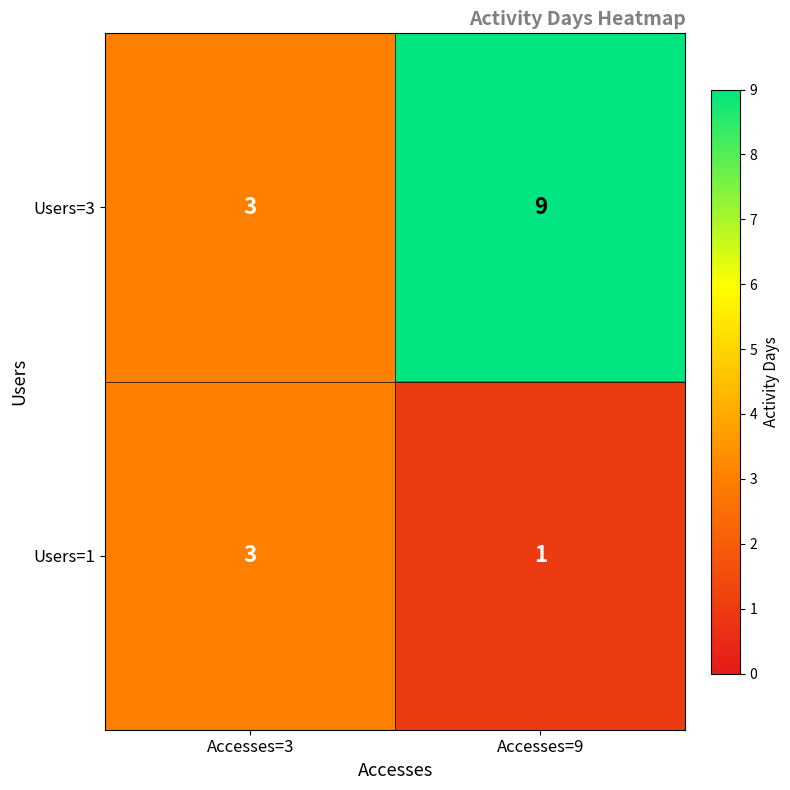

Which category has the lowest value in the Users=1 series?

Accesses=9